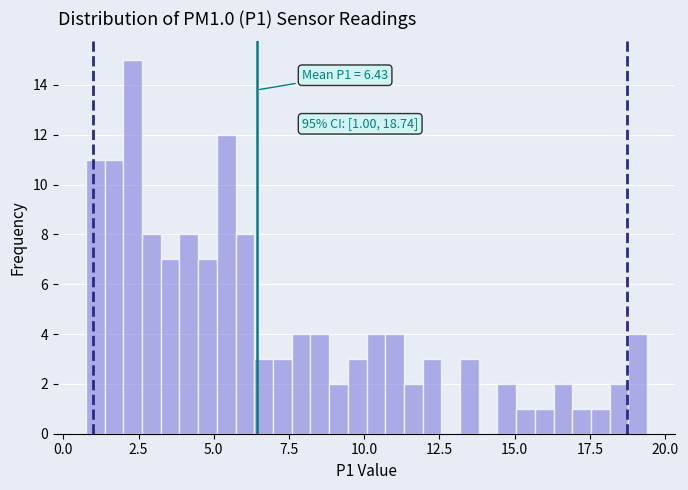

Around what value on the x-axis is the tallest bar? Give the approximate position of its centre, as read against the axis.

2.5